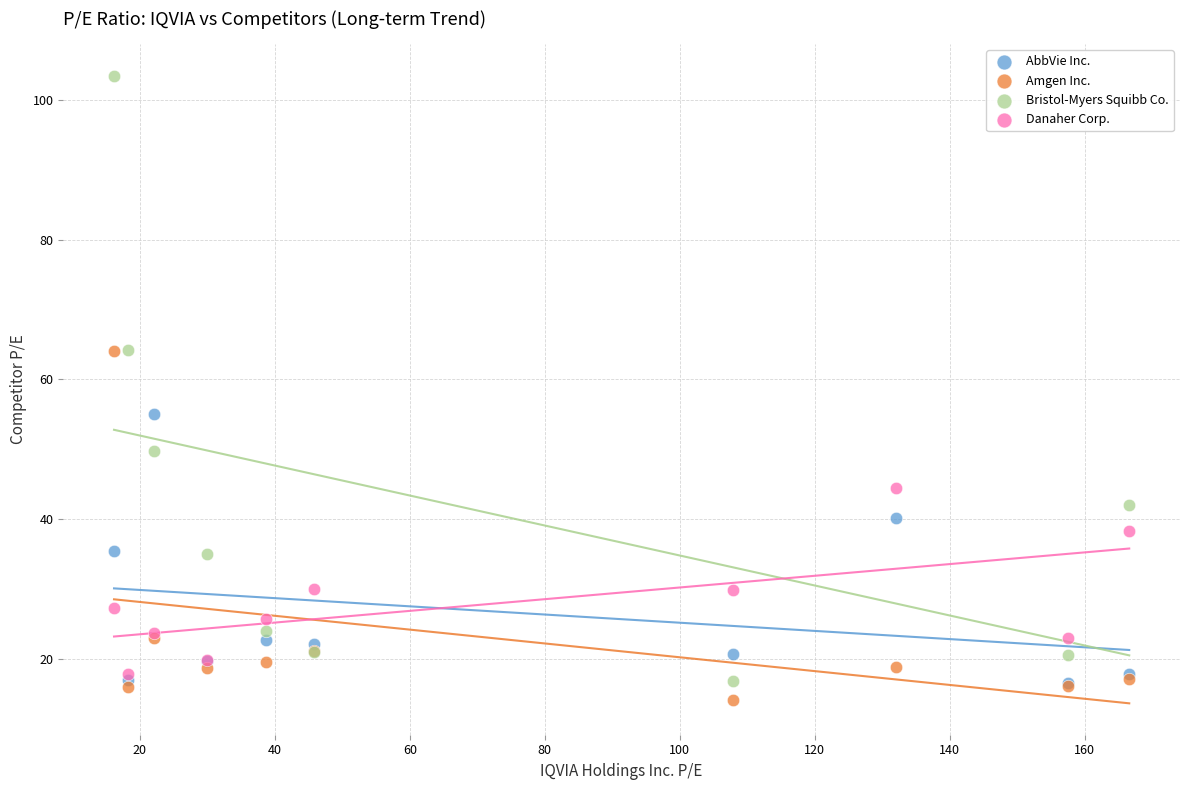

Which series reaches the minimum Y coordinate?

Amgen Inc.